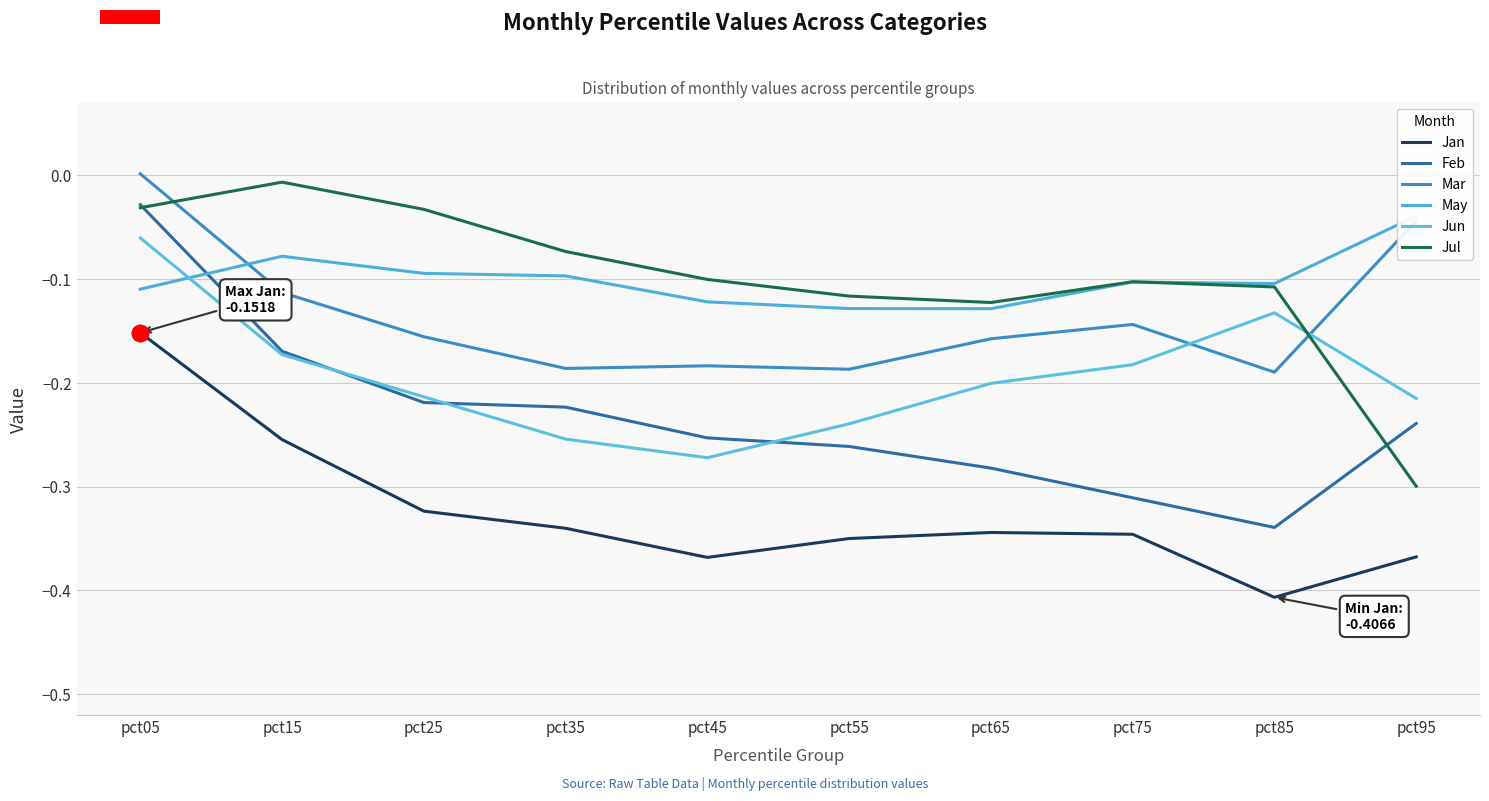

Reading left to right, transcribe all the data shown in this chart.

Jan: -0.2	-0.3	-0.3	-0.3	-0.4	-0.4	-0.3	-0.3	-0.4	-0.4
Feb: -0.0	-0.2	-0.2	-0.2	-0.3	-0.3	-0.3	-0.3	-0.3	-0.2
Mar: 0.0	-0.1	-0.2	-0.2	-0.2	-0.2	-0.2	-0.1	-0.2	-0.0
May: -0.1	-0.1	-0.1	-0.1	-0.1	-0.1	-0.1	-0.1	-0.1	-0.0
Jun: -0.1	-0.2	-0.2	-0.3	-0.3	-0.2	-0.2	-0.2	-0.1	-0.2
Jul: -0.0	-0.0	-0.0	-0.1	-0.1	-0.1	-0.1	-0.1	-0.1	-0.3